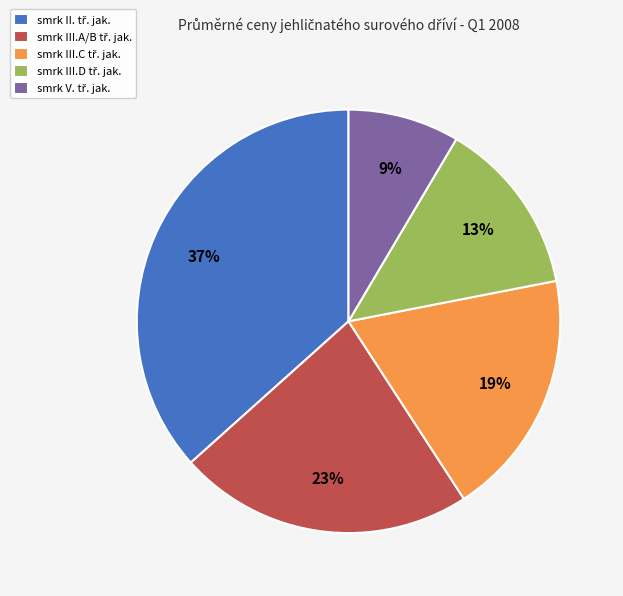

Is there a majority slice in this chart?

No